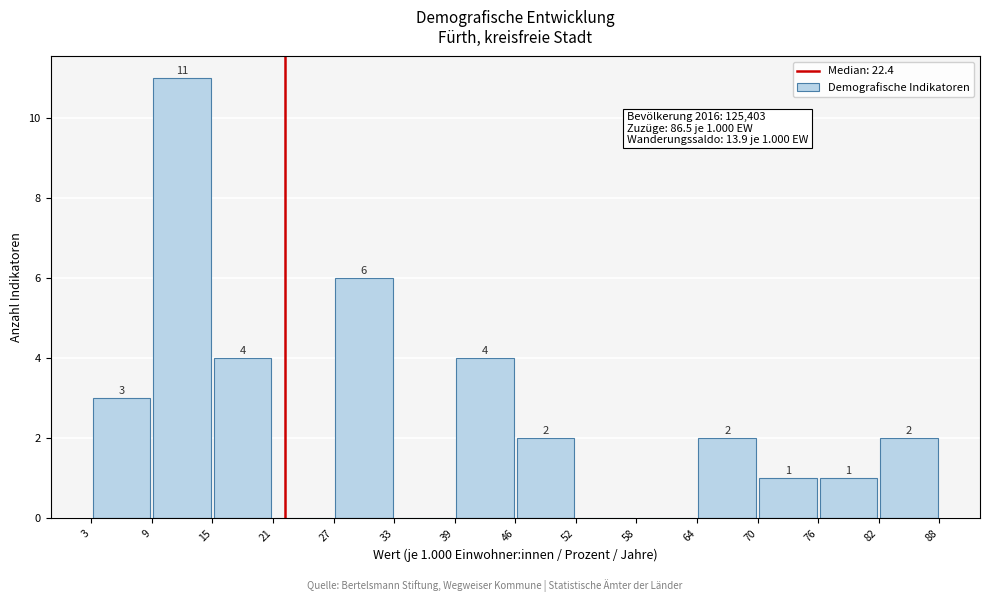

Which range on the x-axis has the tallest bar?

9 to 15